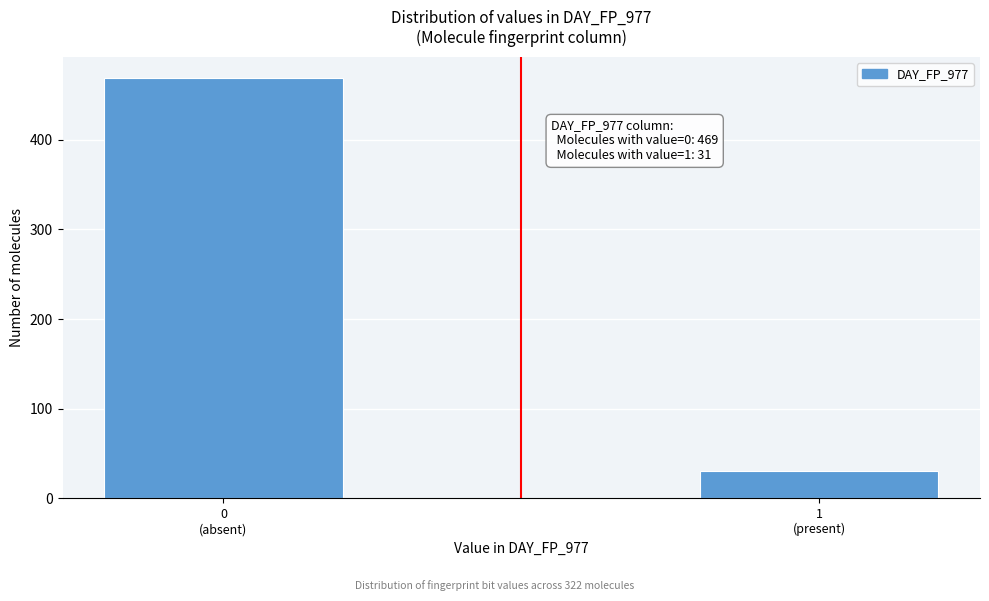

Reading left to right, list all the values displayed in this chart.

469	31